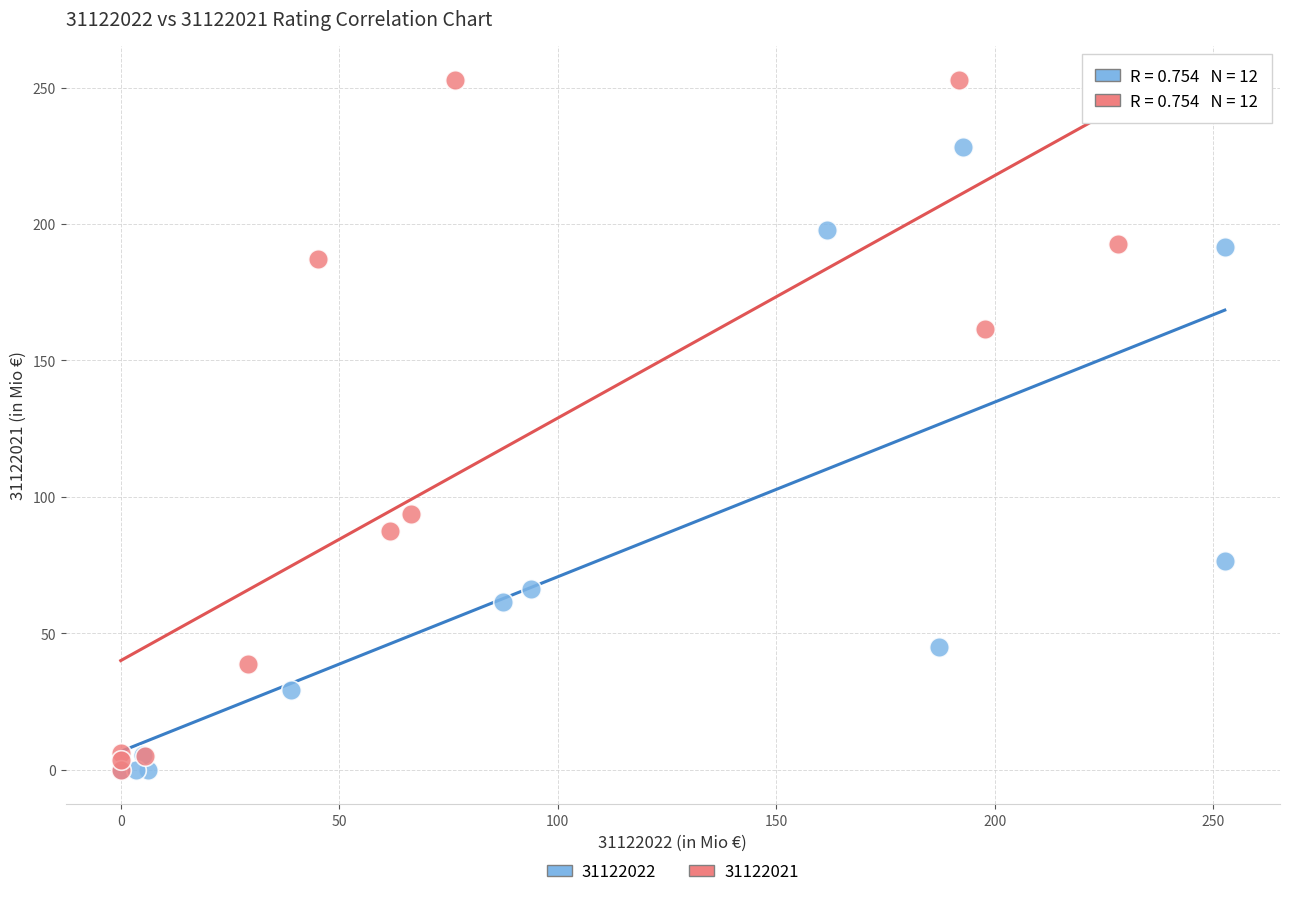

Which series contains the highest Y value?

31122021